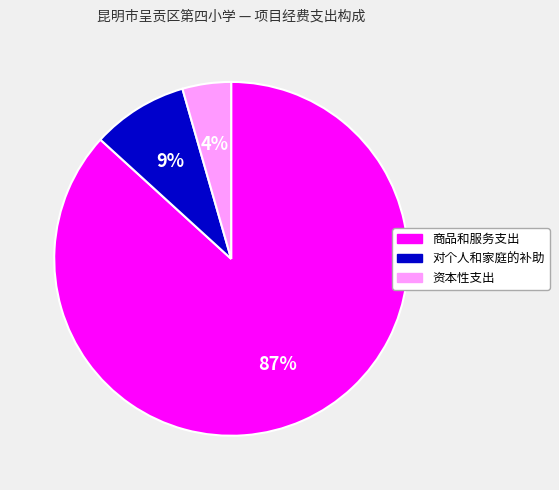

Is the sum of 资本性支出 and 对个人和家庭的补助 greater than half?

No